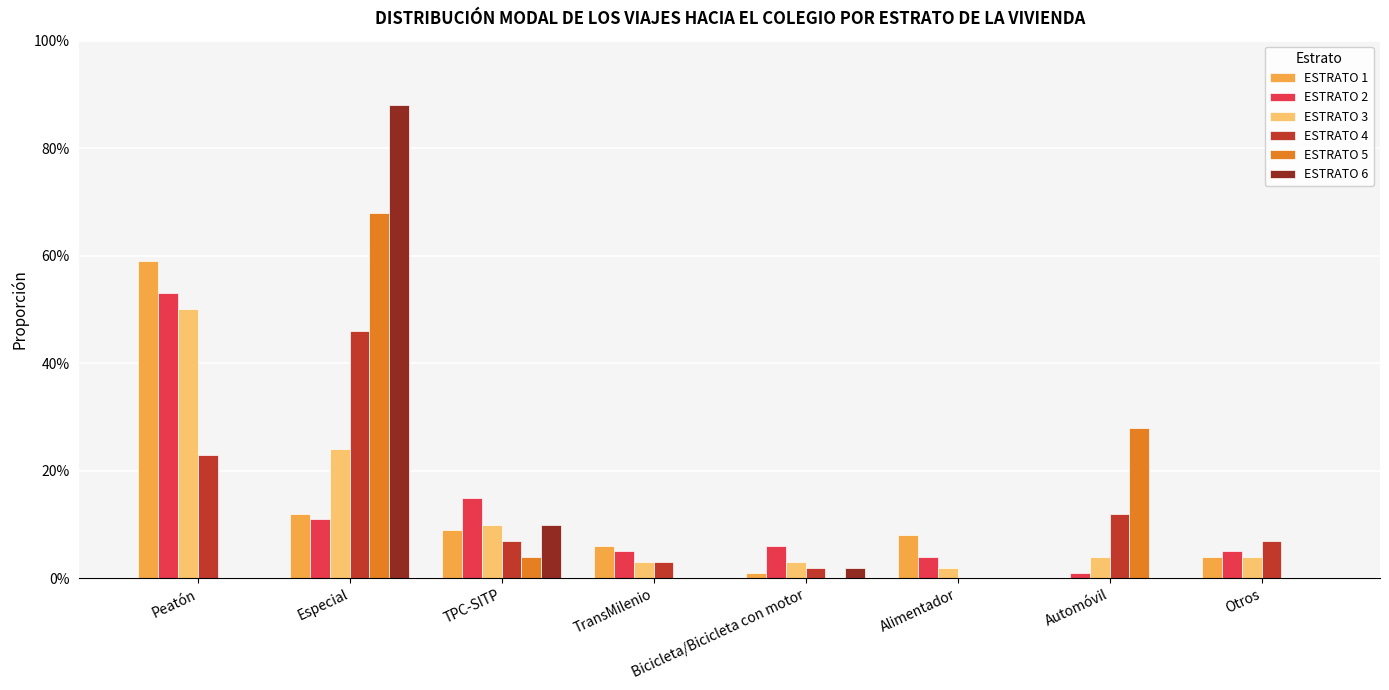

What are all the series names shown in the legend?

ESTRATO 1, ESTRATO 2, ESTRATO 3, ESTRATO 4, ESTRATO 5, ESTRATO 6